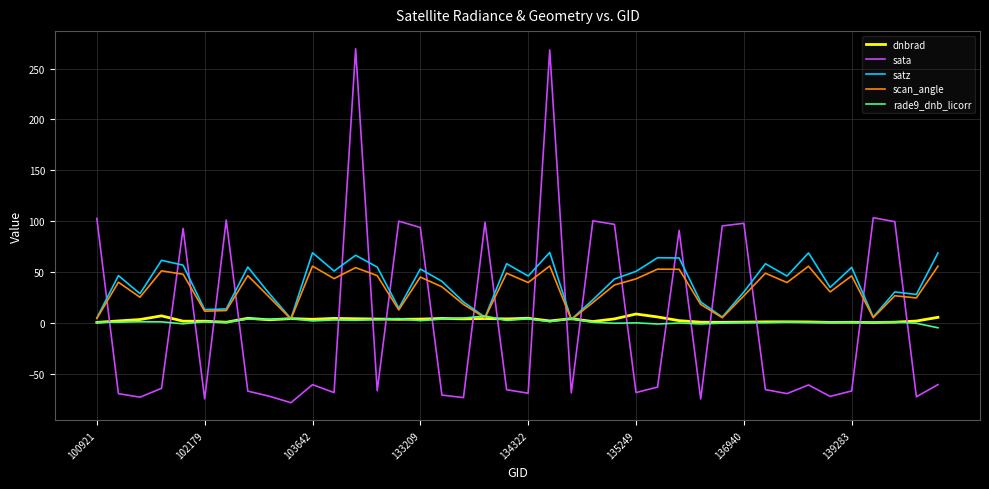

At how many categories does at least one series exceed 265?

2